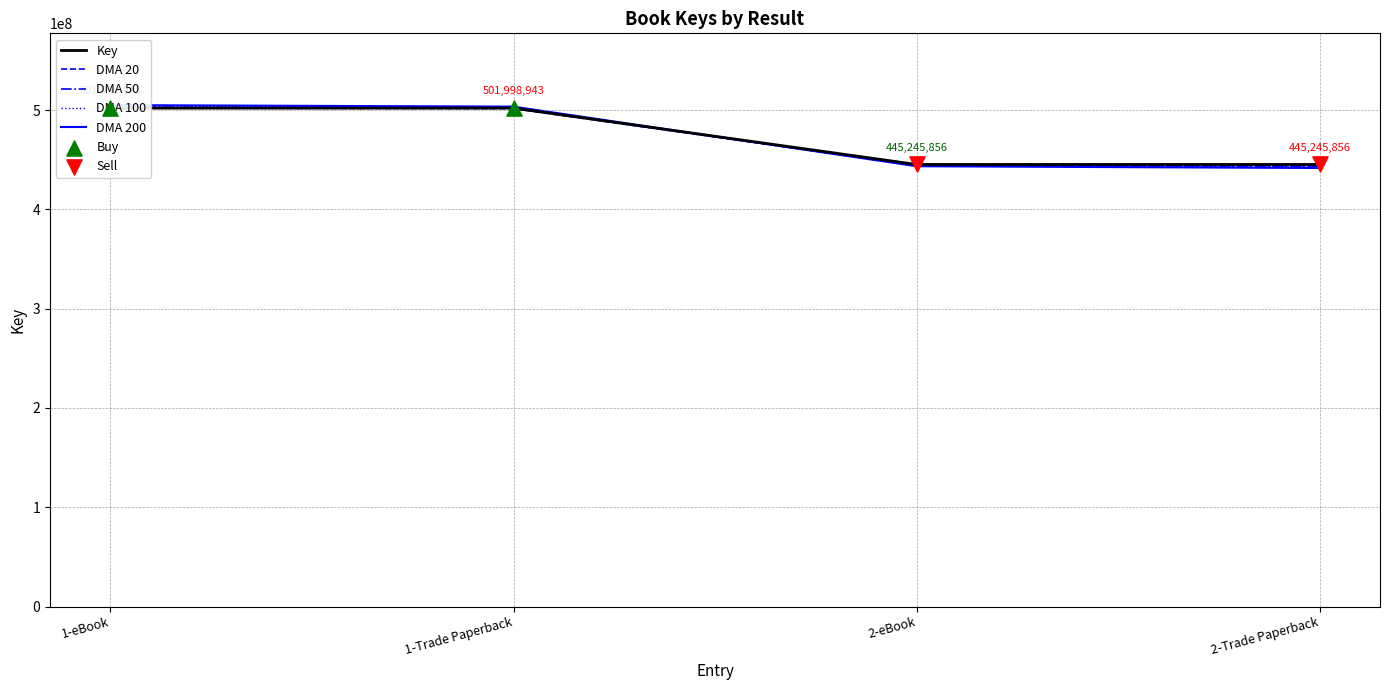

Which has a higher value, 1-eBook or 1-Trade Paperback?

1-eBook